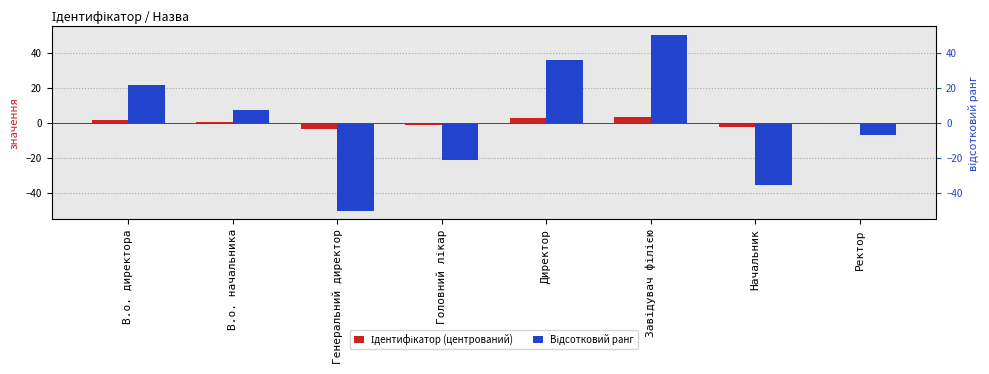

Reading left to right, transcribe all the data shown in this chart.

Ідентифікатор (центрований): 1.5	0.5	-3.5	-1.5	2.5	3.5	-2.5	-0.5
Відсотковий ранг: 21.4	7.1	-50.0	-21.4	35.7	50.0	-35.7	-7.1